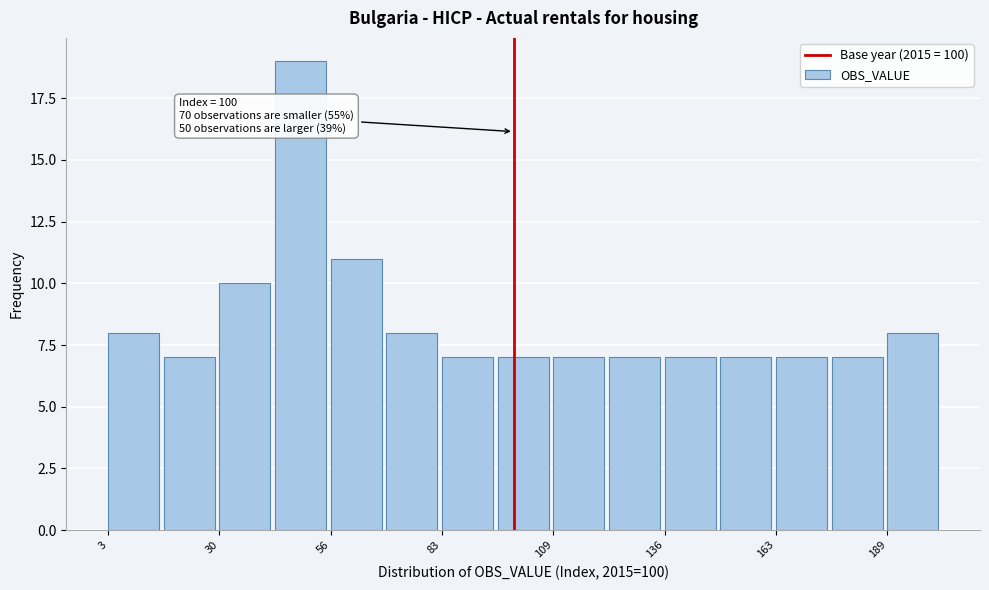

Read against the x-axis, roughly where is the centre of the tallest bar?

50